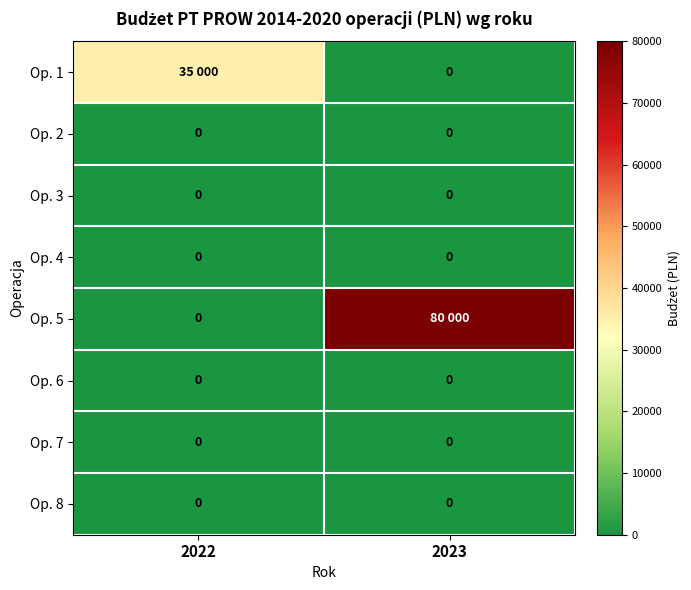

The value of Op. 3 at 2022 is 0. True or false?

True